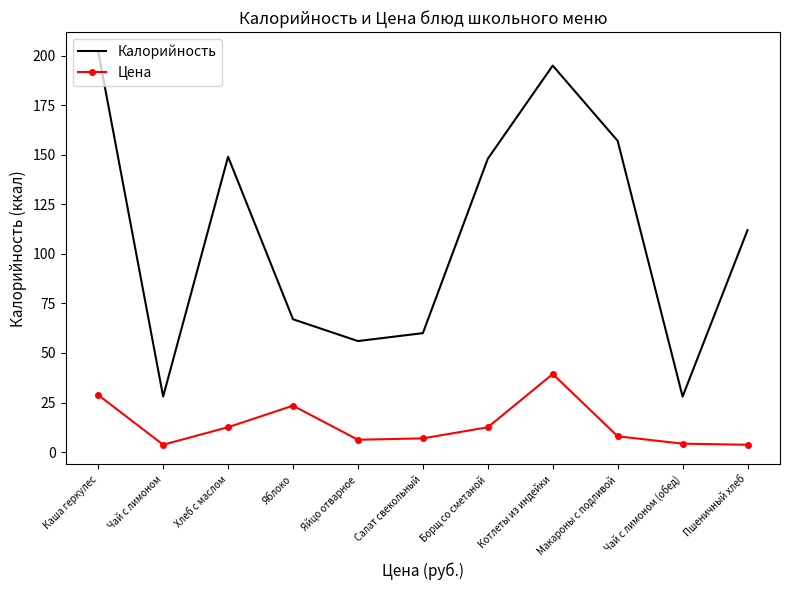

True or false: Цена and Калорийность cross at least once.

False